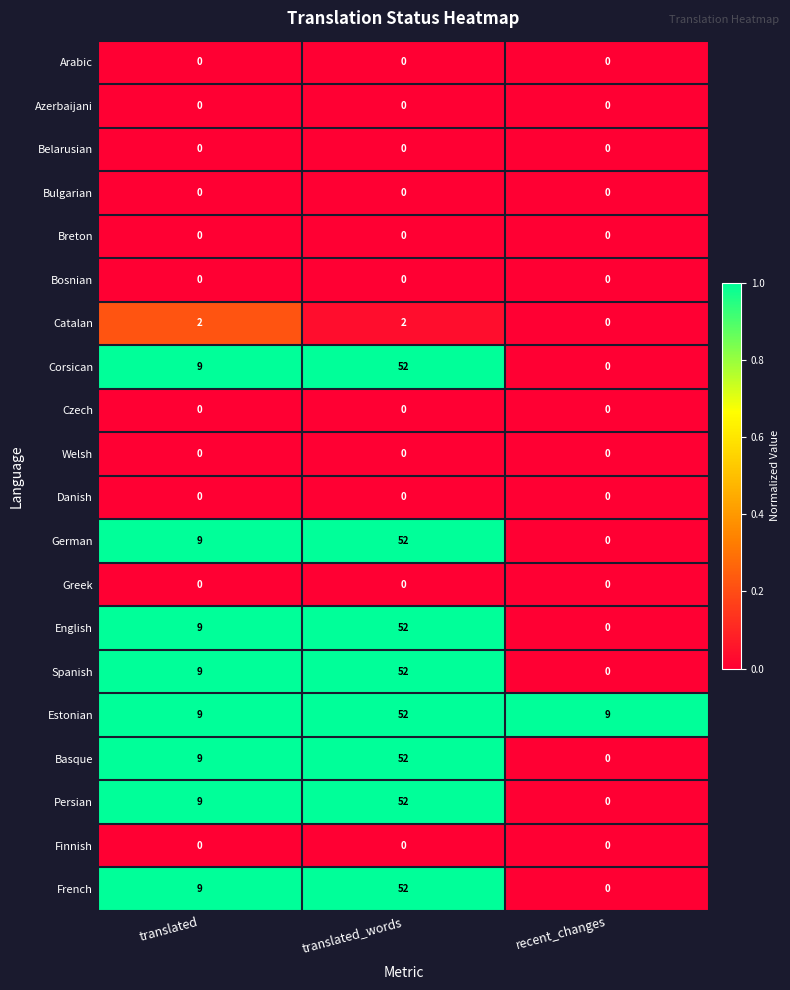

What is the sum of the Basque values at translated and recent_changes?

9